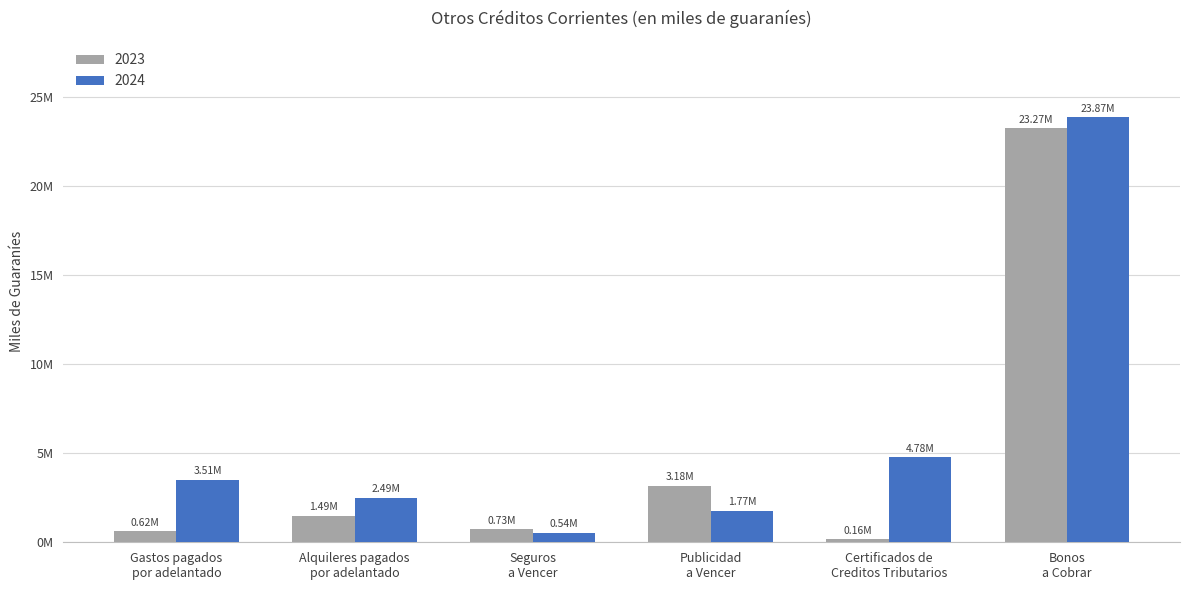

Does the chart contain any negative values?

No